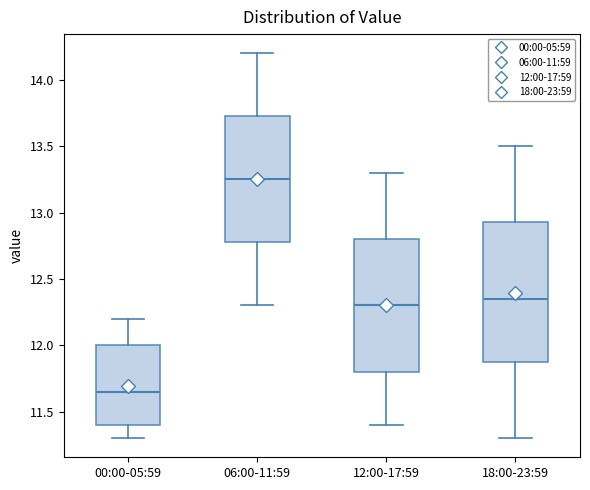

Reading left to right, read every box against the y-axis: the position of its median line, the range the box covers, and the ends of its whiskers. The values are not printed on the chart, so give them approximately, as read against the axis.

00:00-05:59: median 11.65, box 11.40 to 12.00, whiskers 11.30 to 12.20
06:00-11:59: median 13.25, box 12.80 to 13.75, whiskers 12.30 to 14.20
12:00-17:59: median 12.30, box 11.80 to 12.80, whiskers 11.40 to 13.30
18:00-23:59: median 12.35, box 11.90 to 12.95, whiskers 11.30 to 13.50